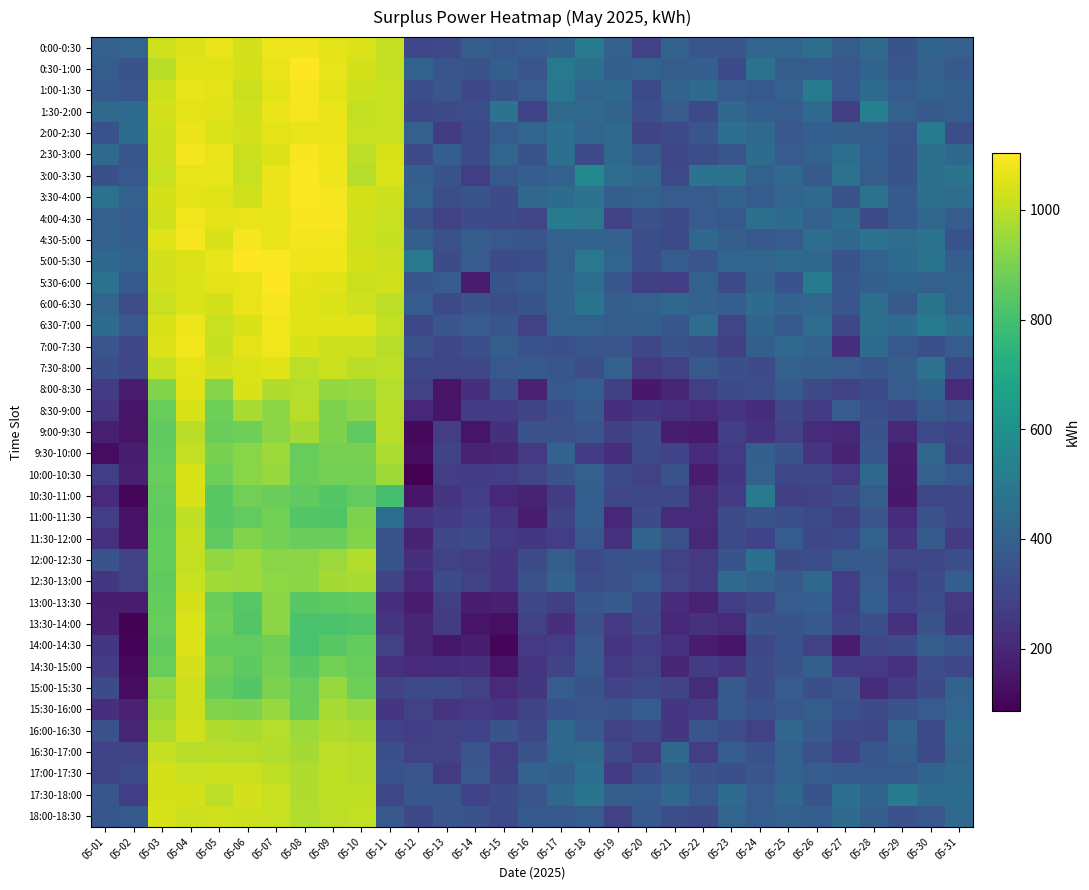

The 18:00-18:30 series shows 1011 at 05-10. True or false?

True